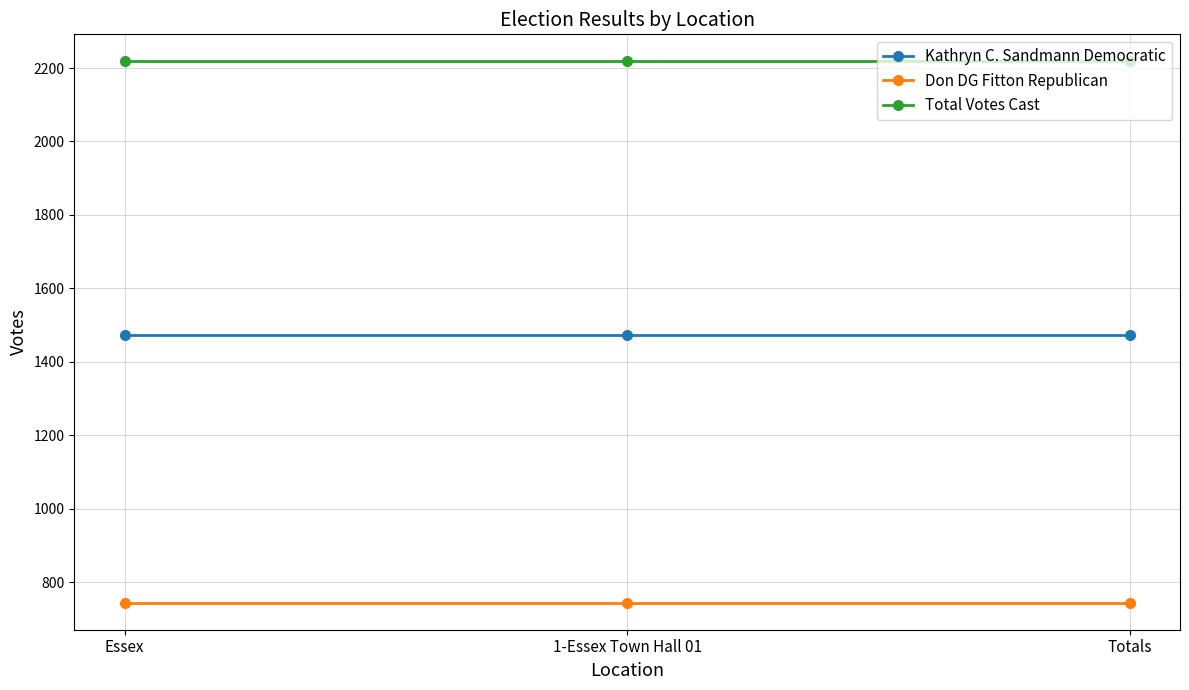

What position from the left is 1-Essex Town Hall 01?

2